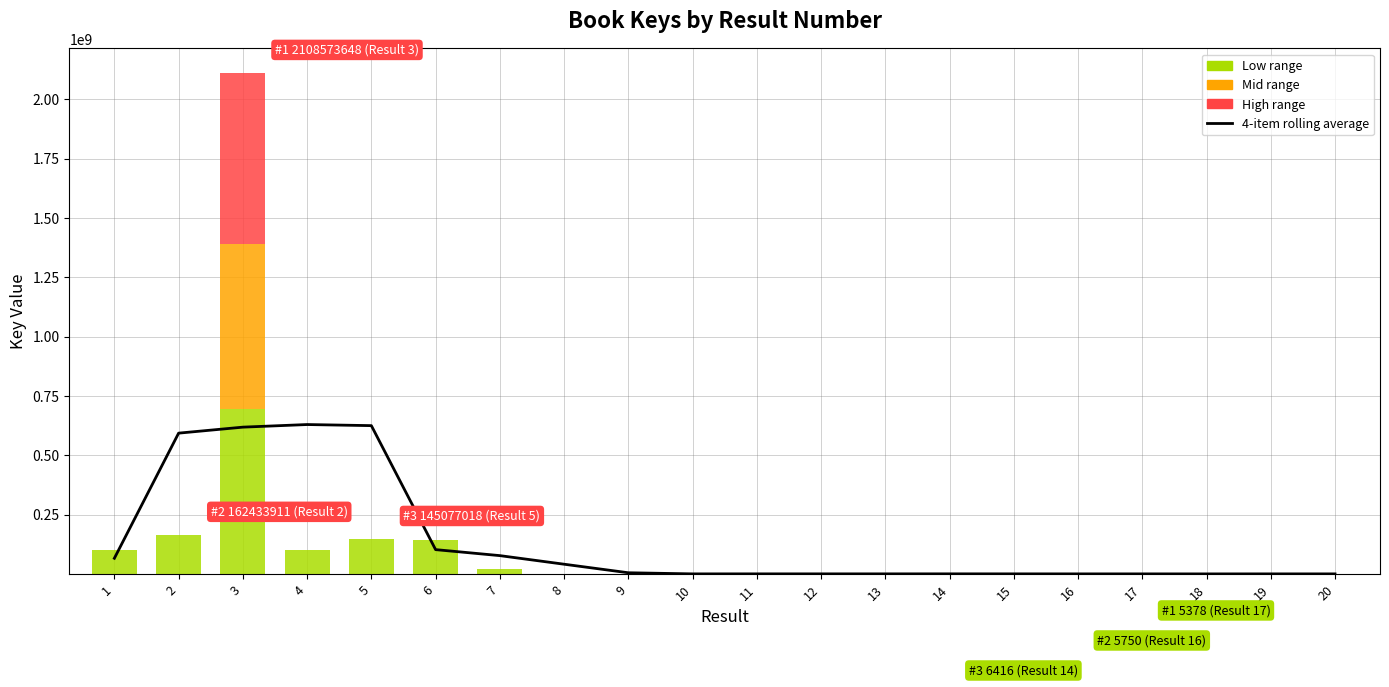

Does the chart contain stacked bars?

No